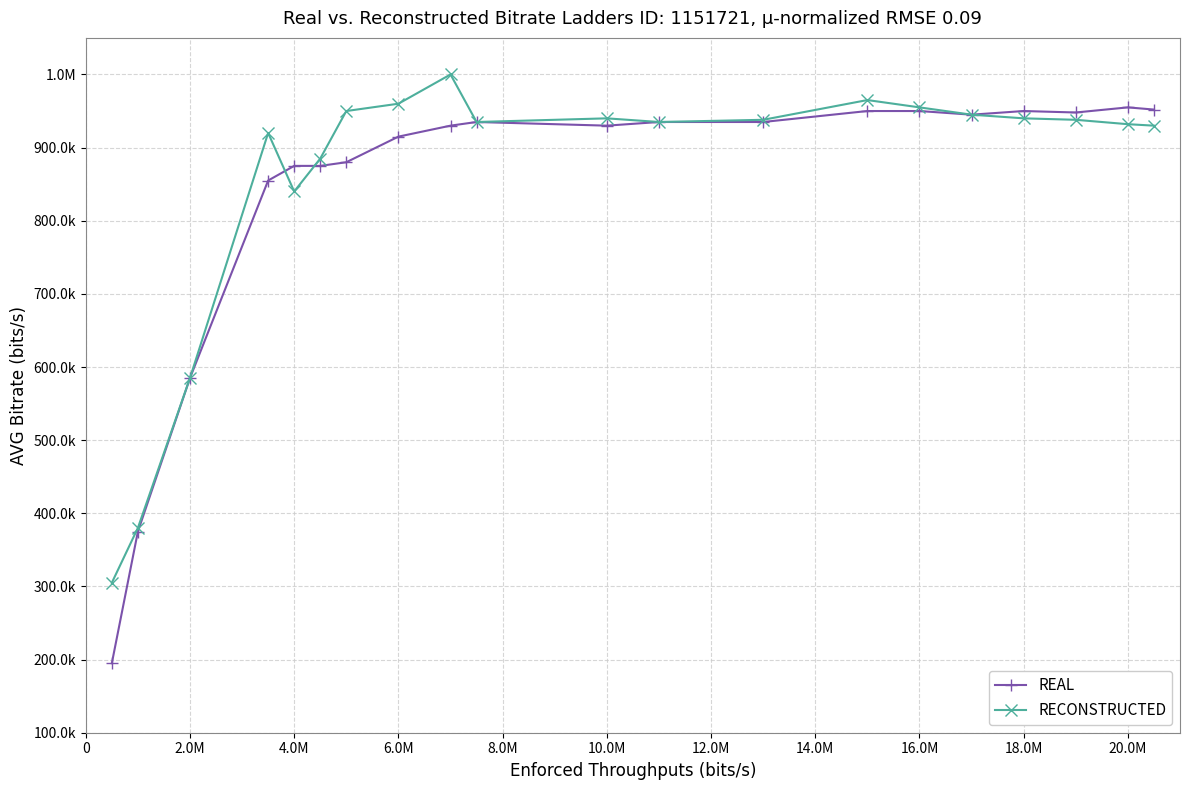

What are all the series names shown in the legend?

REAL, RECONSTRUCTED